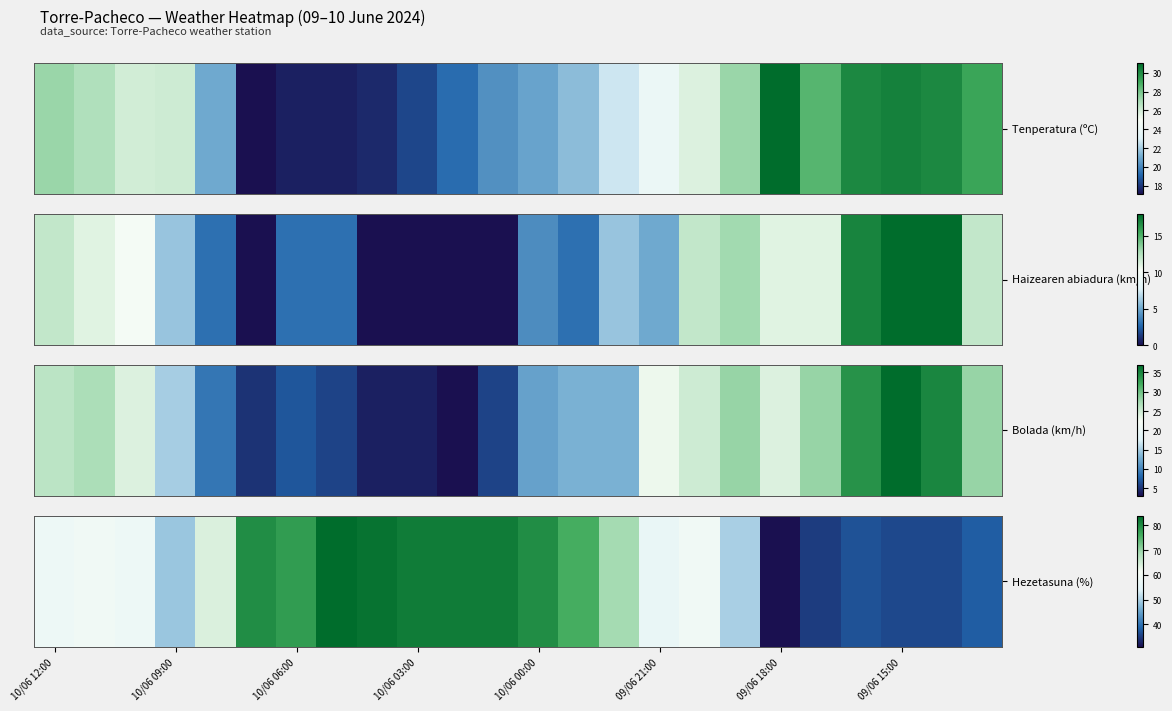

How many values exceed 59?

11